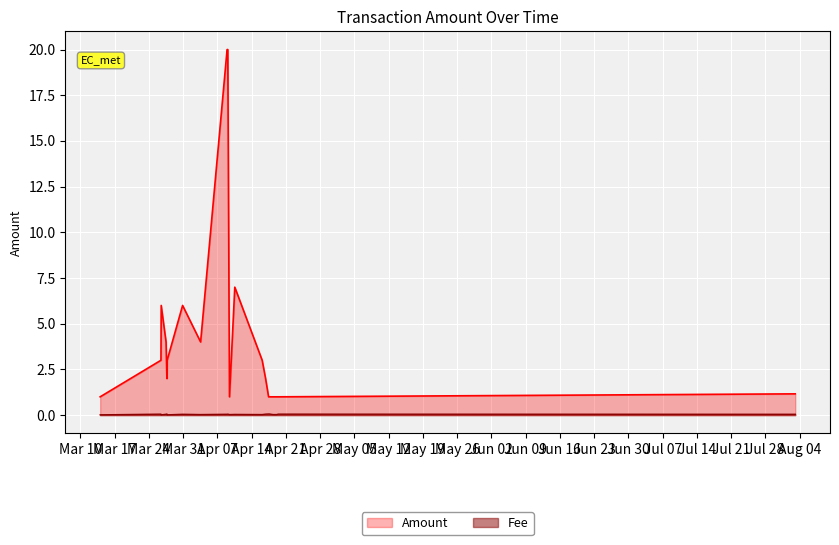

True or false: Fee and Amount cross at least once.

False